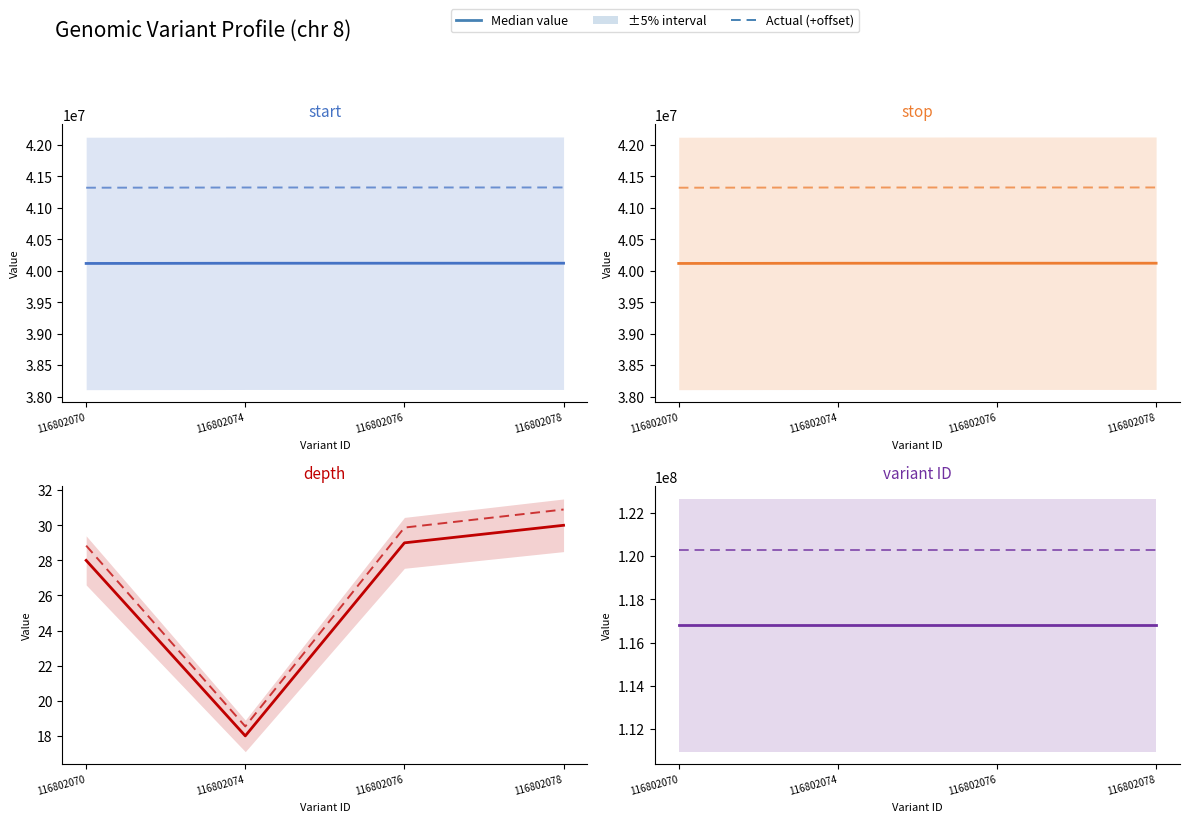

At which category does the chart reach its minimum across all series?

116802074